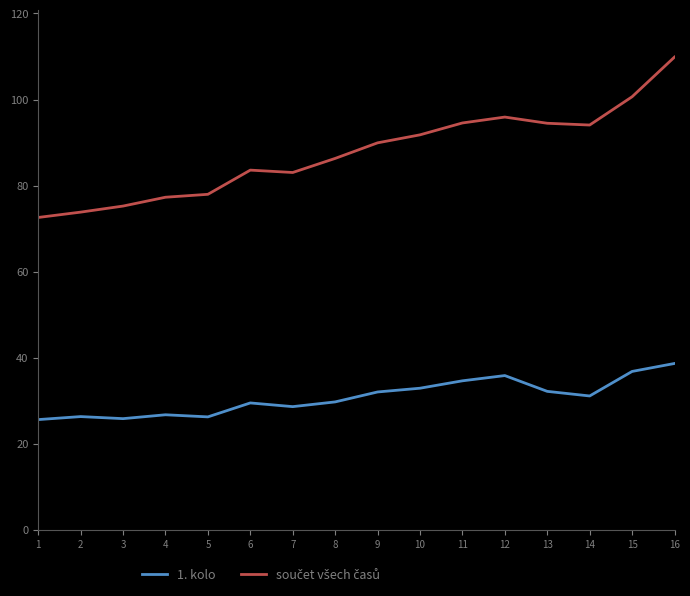

What is the difference between the highest and lowest values at 11?

59.9